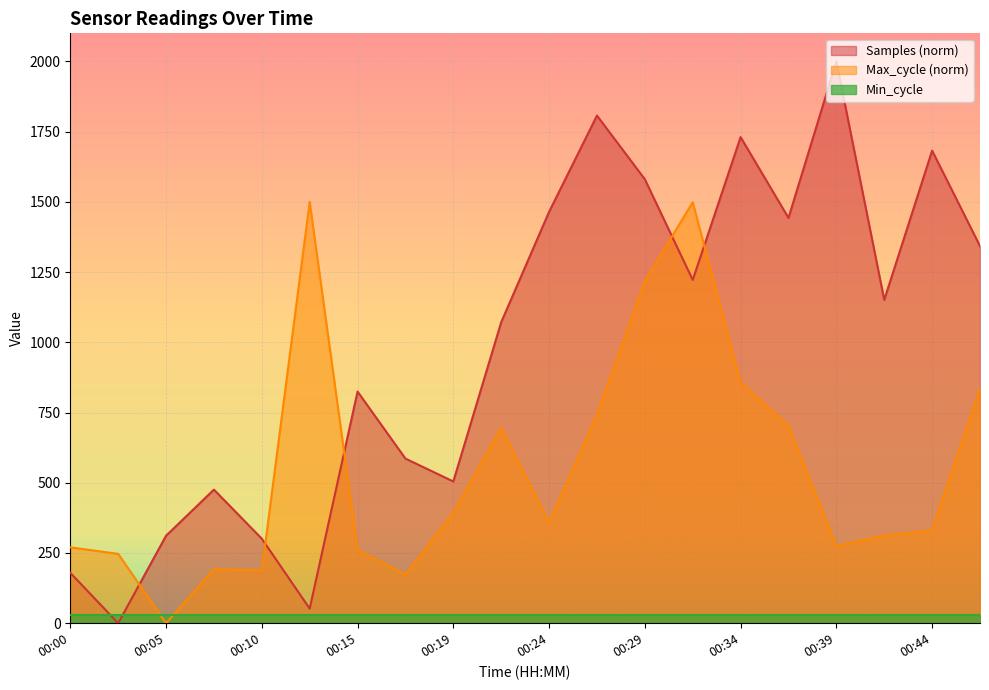

Is the value of Samples at 00:15 greater than the value of Max_cycle at 00:39?

Yes